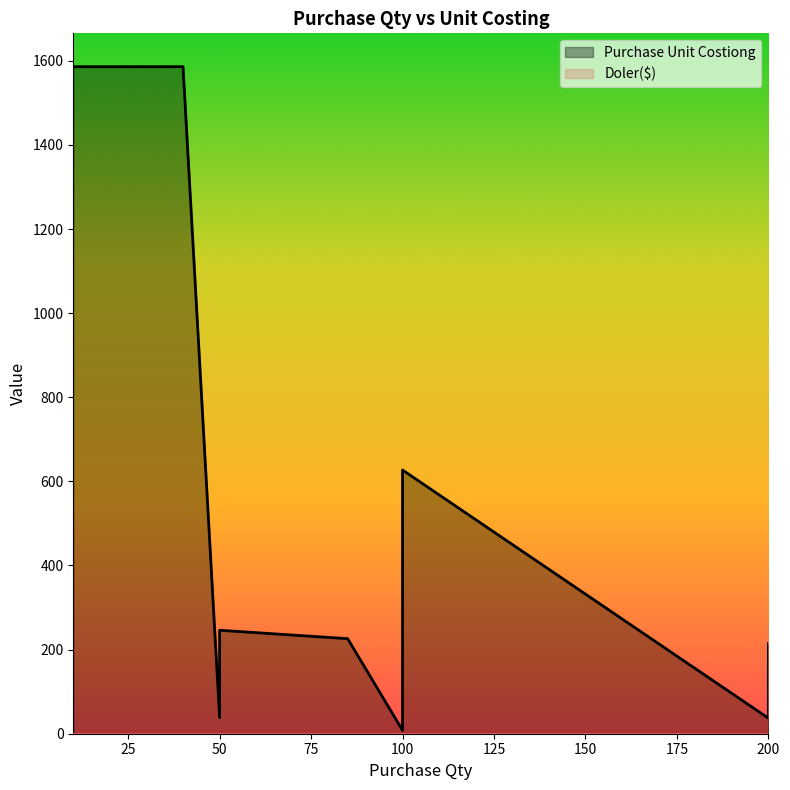

True or false: Purchase Unit Costiong has more than 0 points higher than both neighbors.

True